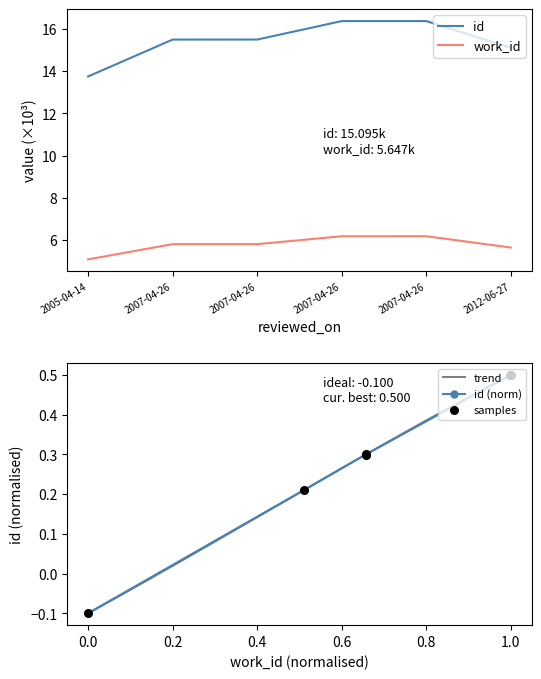

At how many categories does at least one series exceed 14?

5